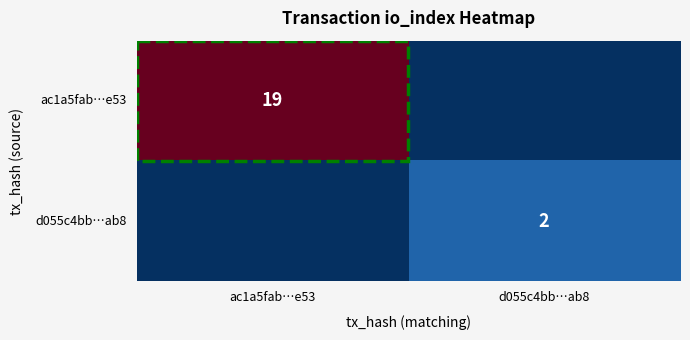

Is the value of ac1a5fab…e53 at ac1a5fab…e53 greater than the value of d055c4bb…ab8 at d055c4bb…ab8?

Yes